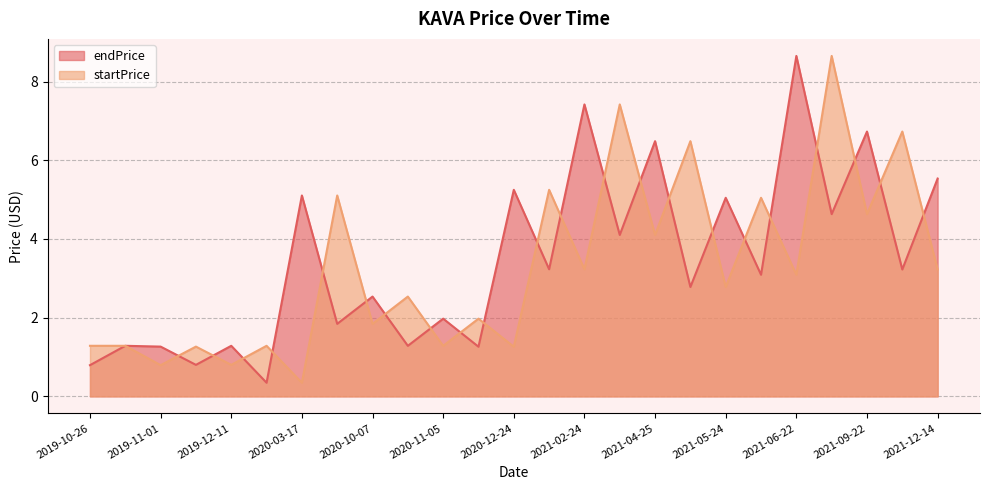

List the series in order of their peak value, highest first.

endPrice, startPrice